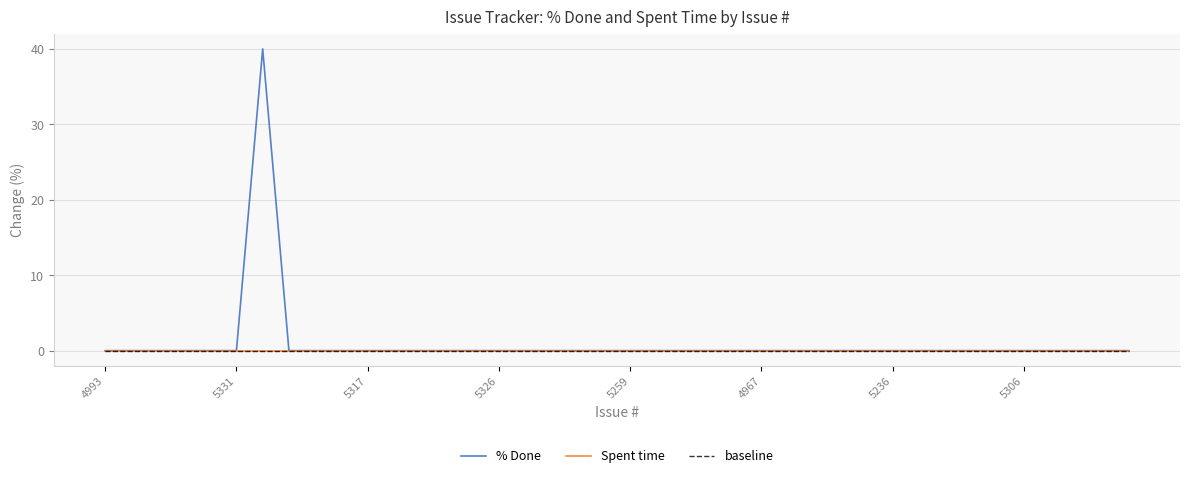

How many lines are shown in the chart?

3